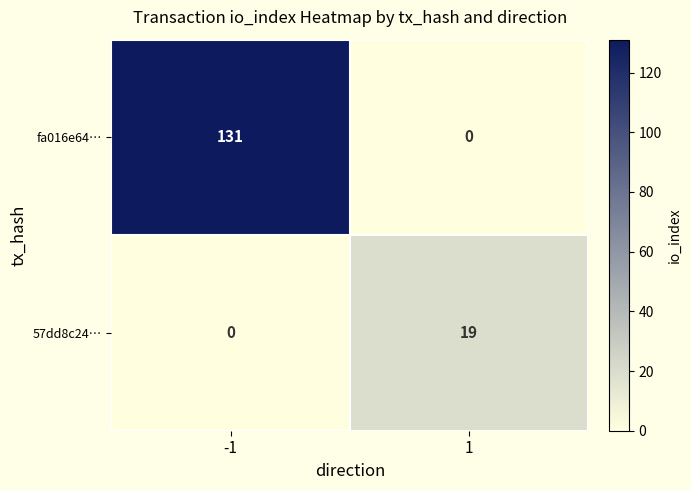

Reading right to left, transcribe all the data shown in this chart.

fa016e64…: 0	131
57dd8c24…: 19	0